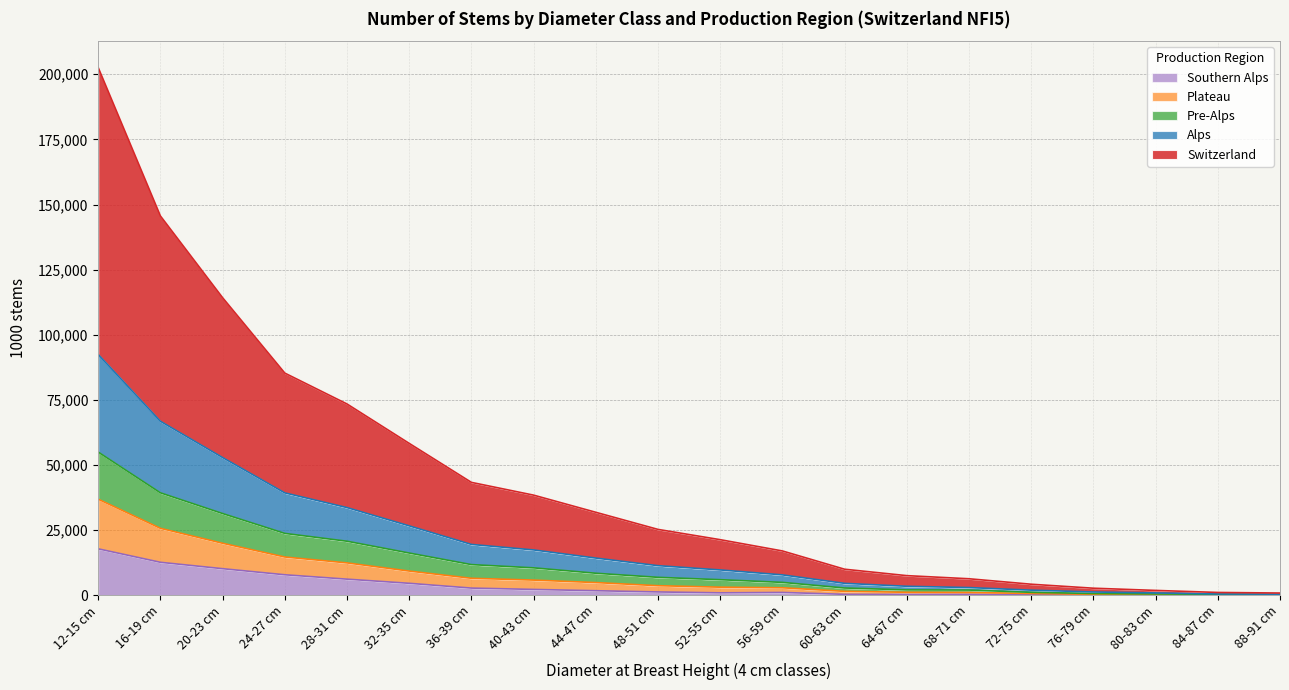

At which category does Southern Alps reach its first local peak?

56-59 cm